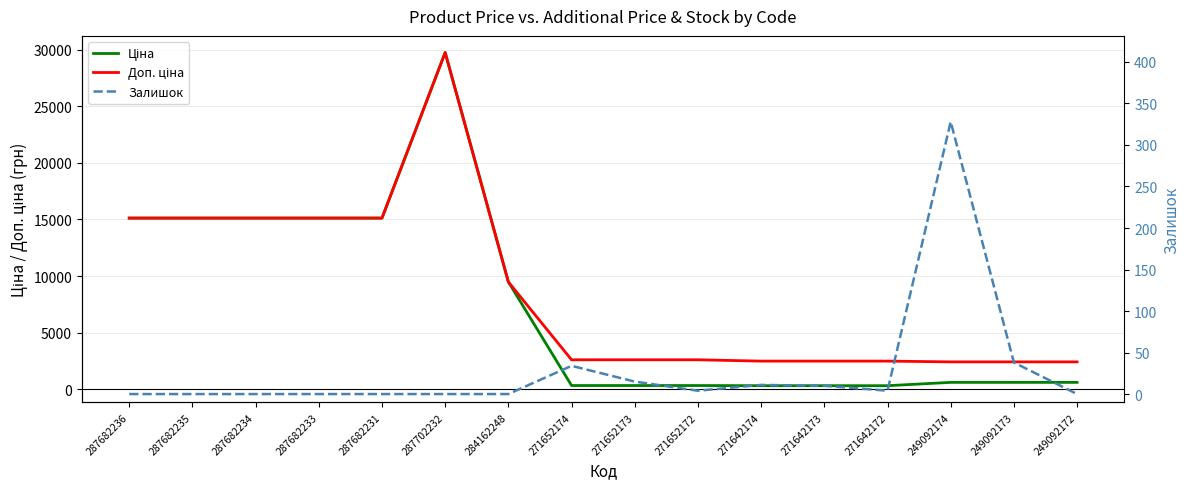

Rank the series by their maximum value, from lowest to highest.

Залишок, Ціна, Доп. ціна